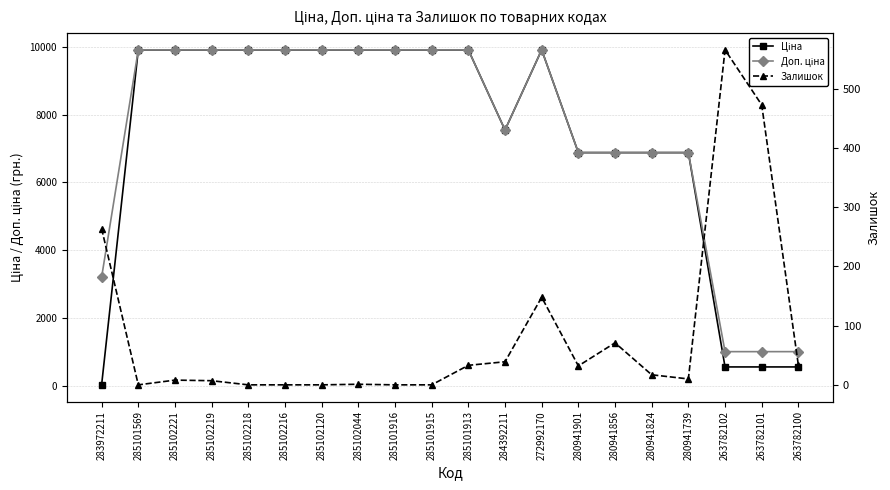

Which series has the largest total across all categories?

Доп. ціна